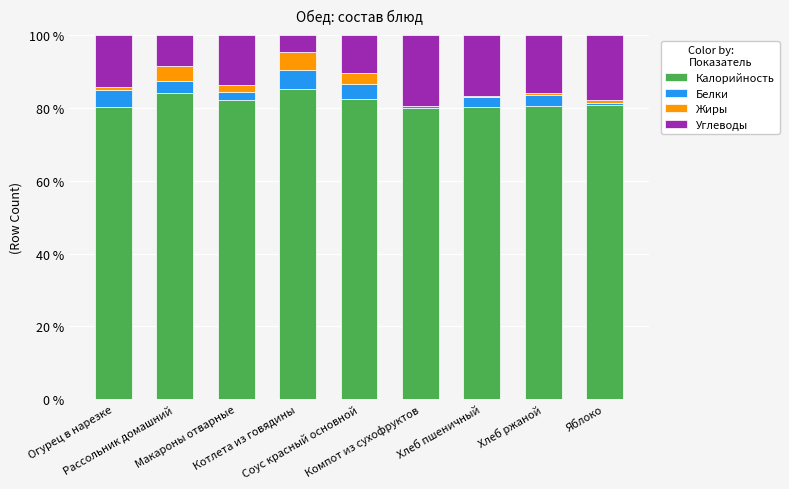

What is the sum of all Калорийность values?

735.2